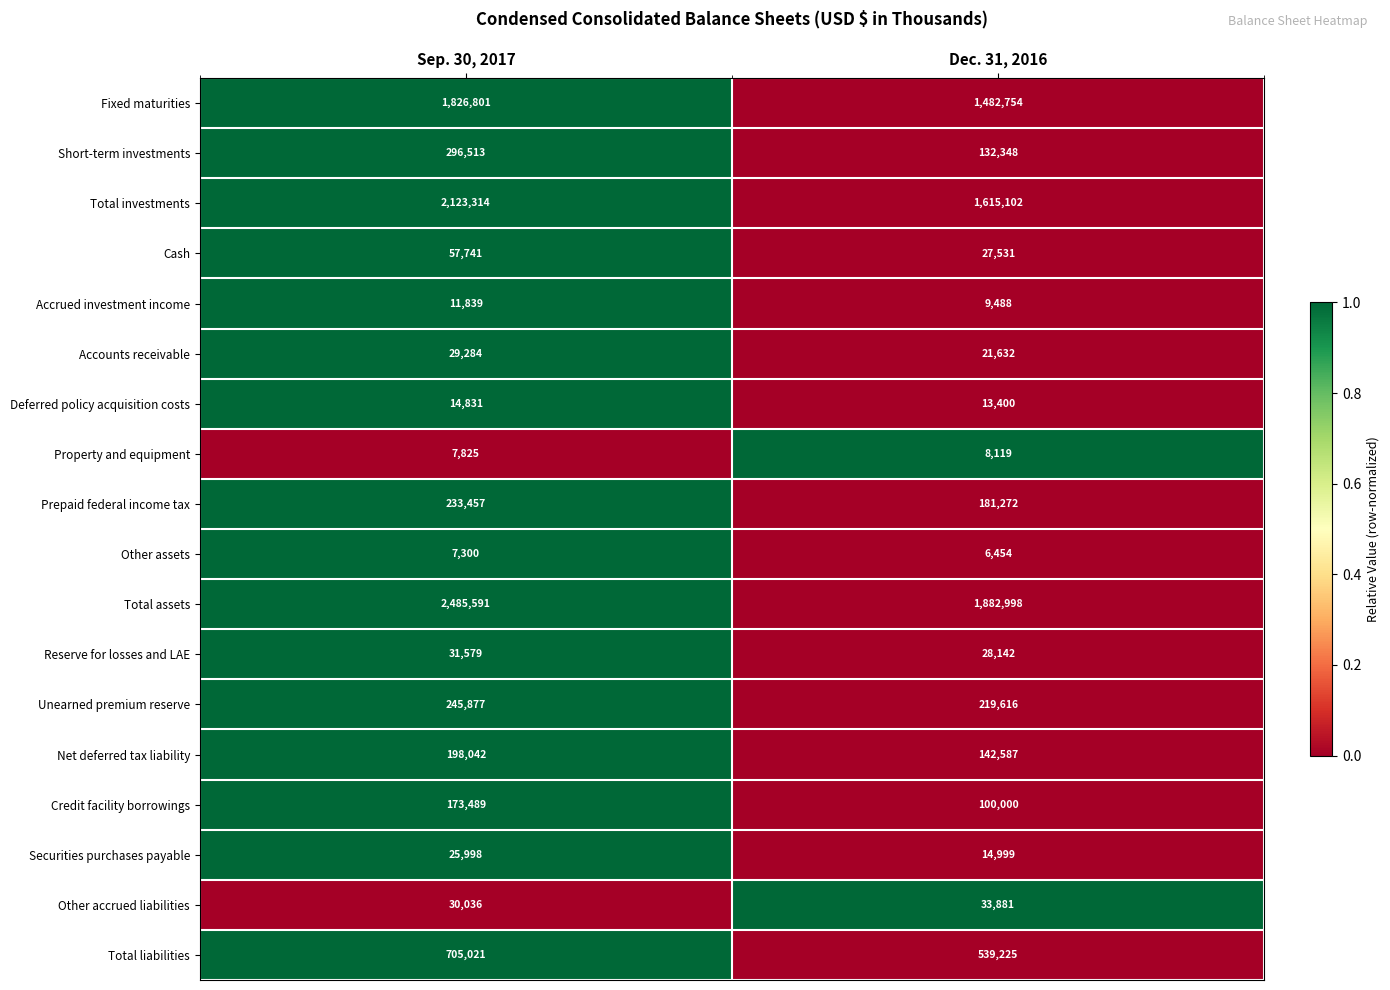

What is the total value across all series at Dec. 31, 2016?

6459548